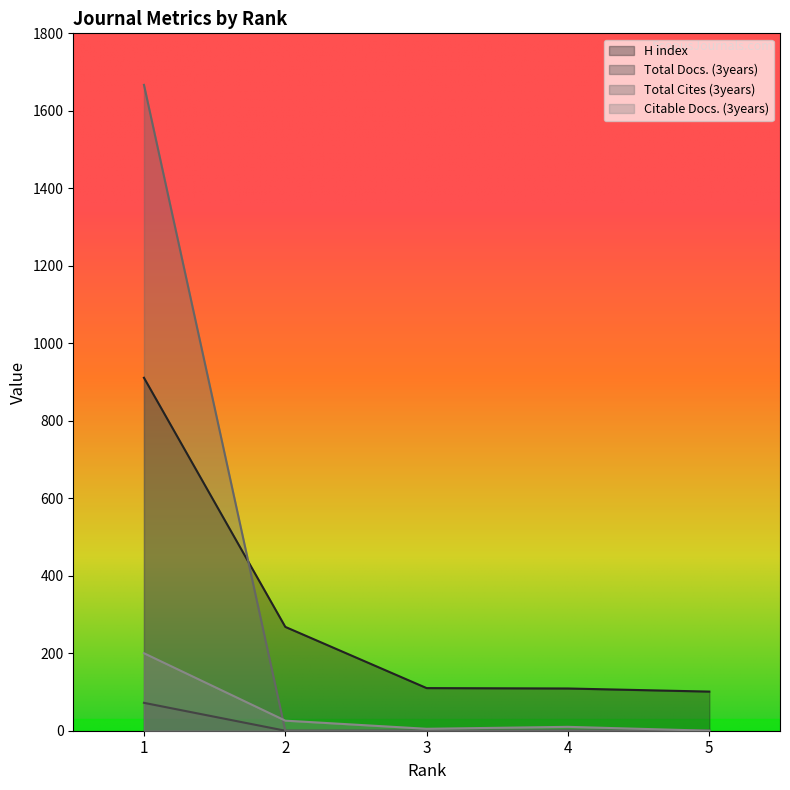

Is the value of H index at 1 greater than the value of Total Cites (3years) at 4?

Yes